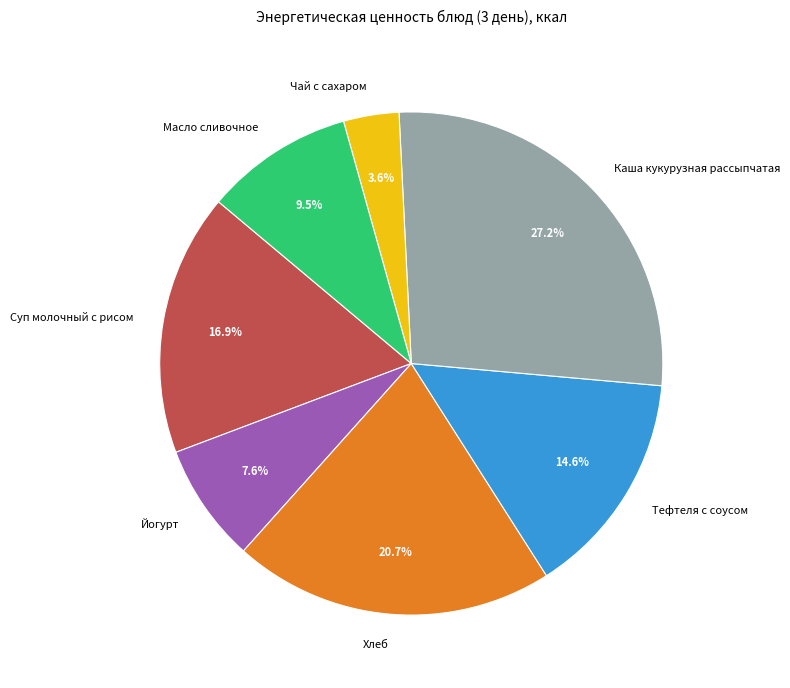

Which has a higher value, Каша кукурузная рассыпчатая or Чай с сахаром?

Каша кукурузная рассыпчатая